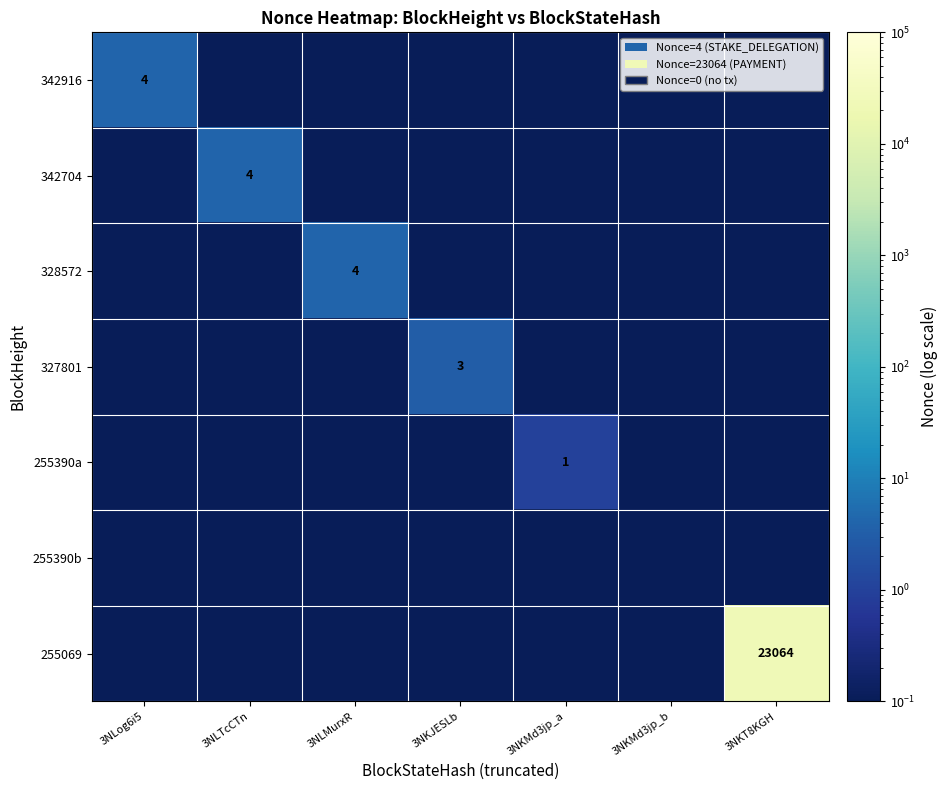

What is the maximum value for 342704?

4.0